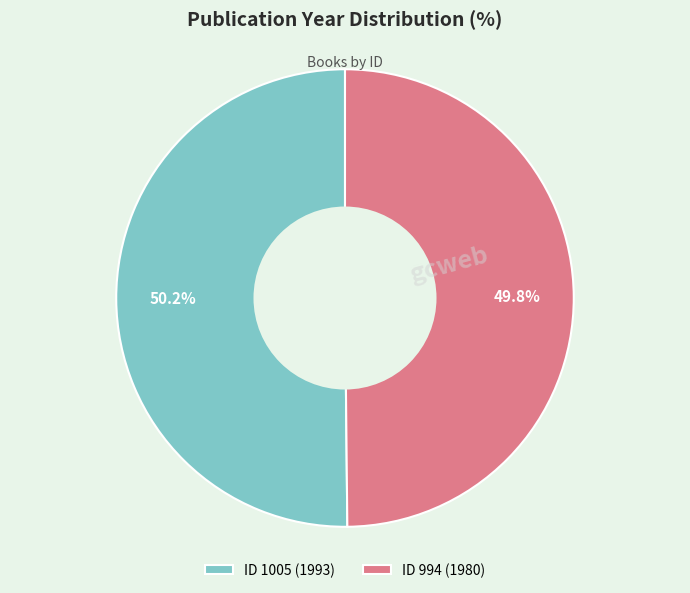

Approximately how many times larger is the value at ID 994 (1980) compared to ID 1005 (1993)?

1.0